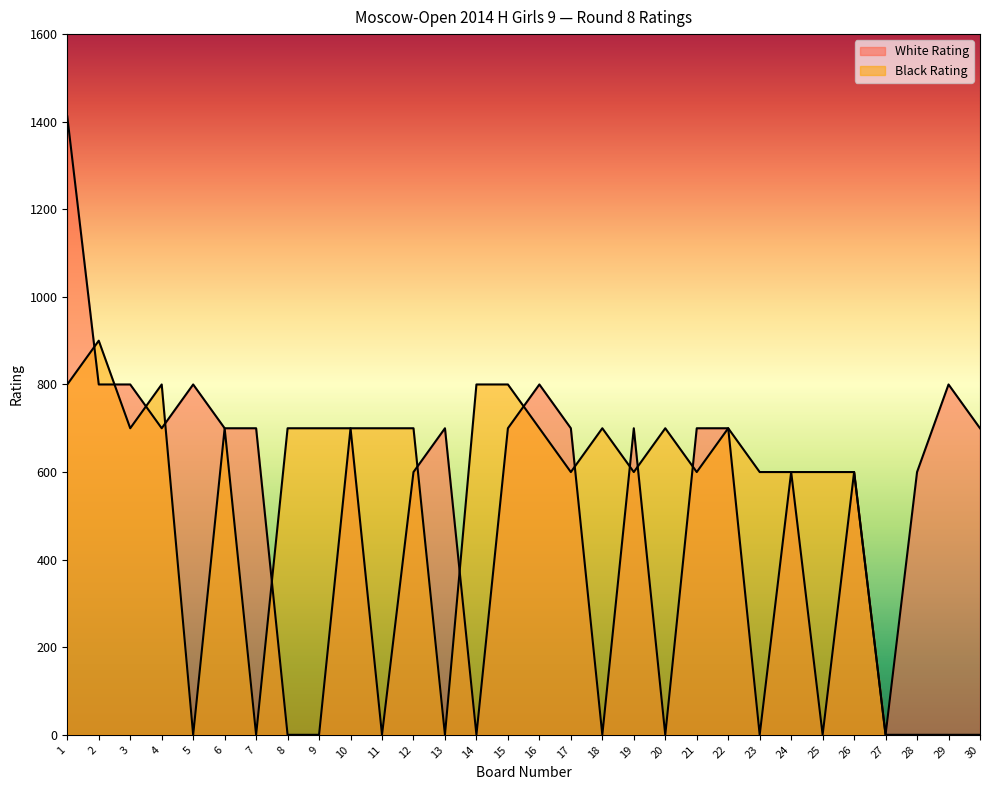

Which series has the largest total across all categories?

Black Rating